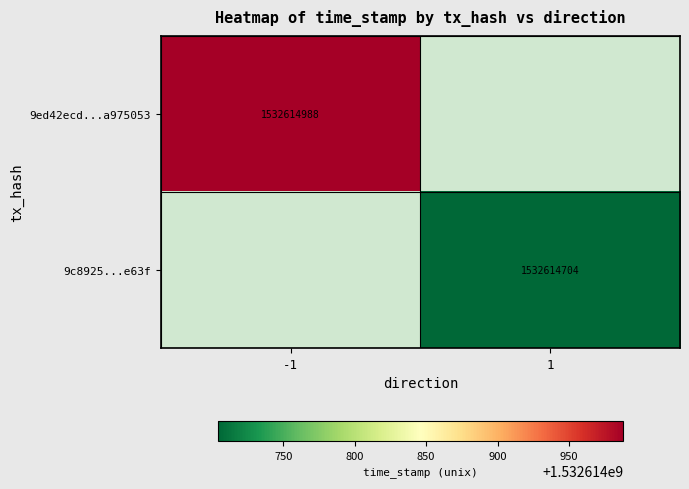

Is it true that 9c8925163a7f461325e1cdc9d3d058de196e63f equals 0 at -1?

True